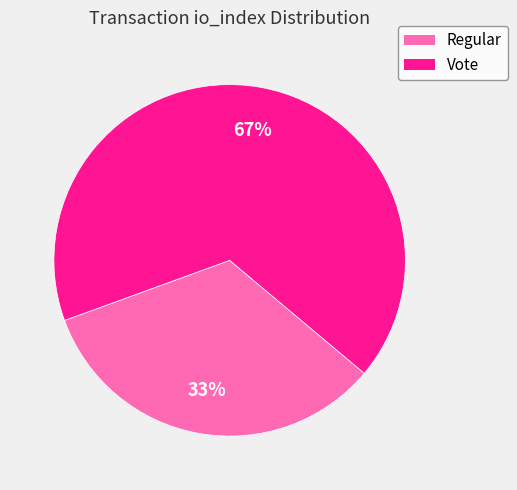

To the nearest percent, what is the combined percentage of Vote and Regular?

100%